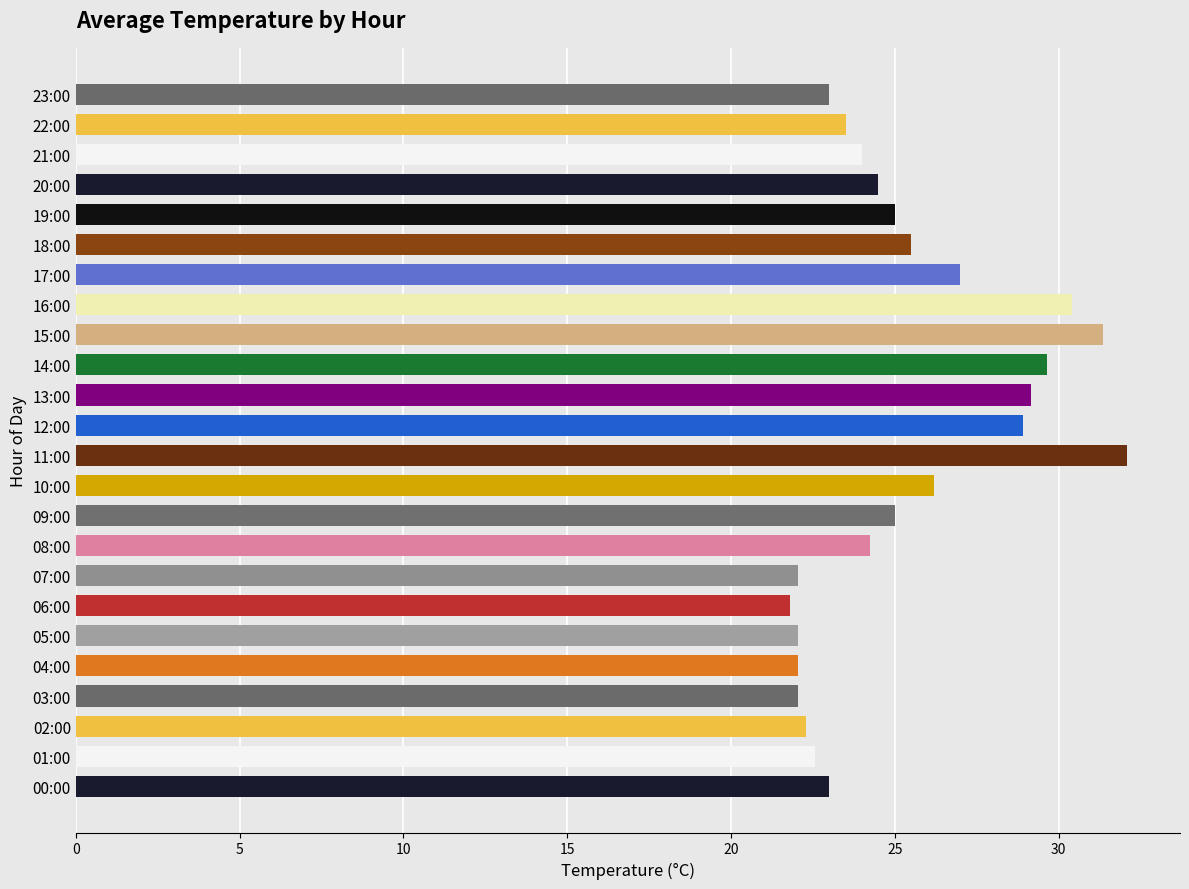

What is the maximum value shown in the chart?

32.1